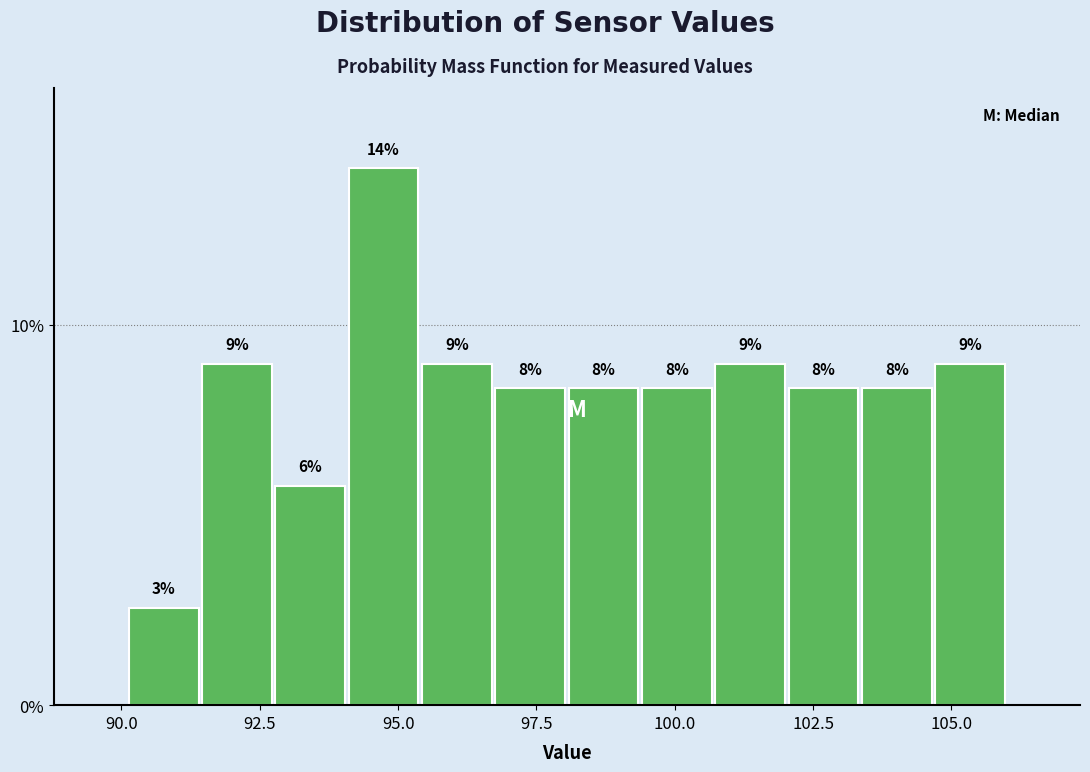

Read against the x-axis, roughly where is the centre of the tallest bar?

94.5